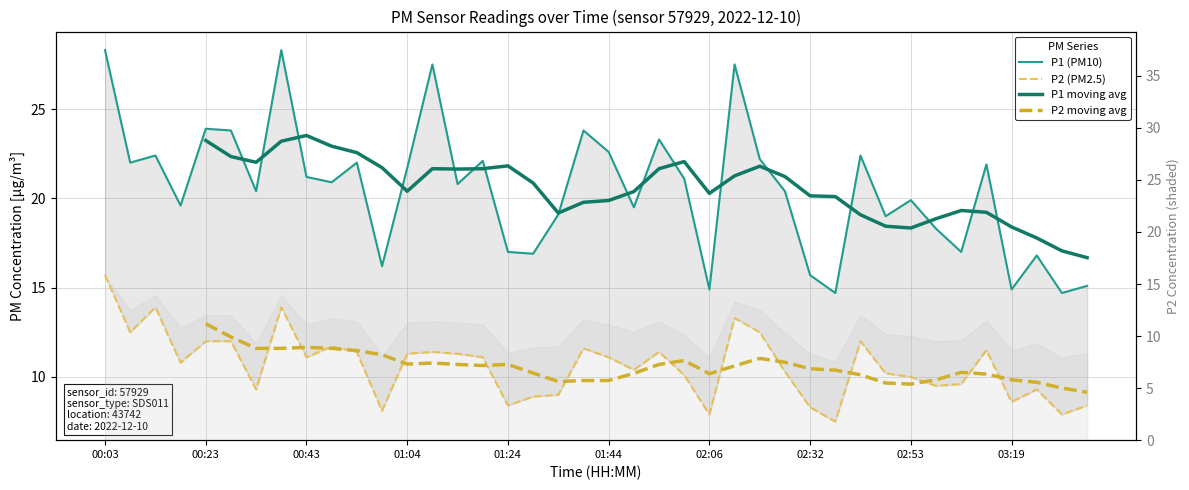

Does the chart have visible grid lines?

Yes